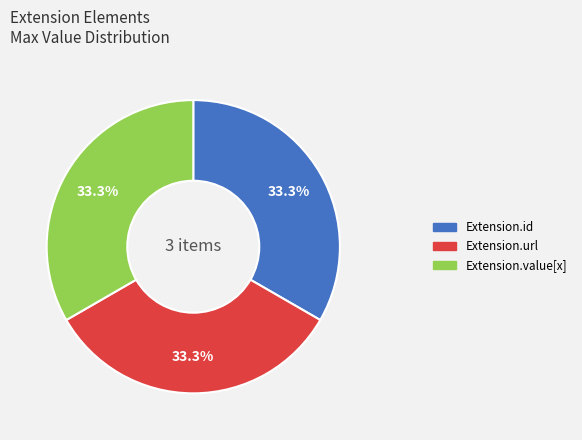

Is there a majority slice in this chart?

No